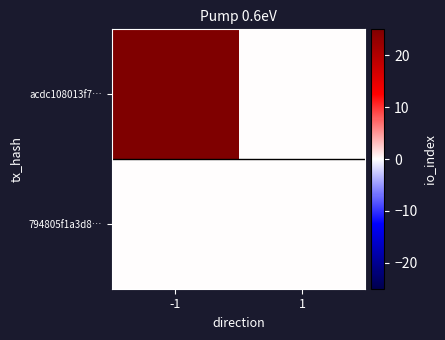

At which category is the sum across all series the highest?

-1